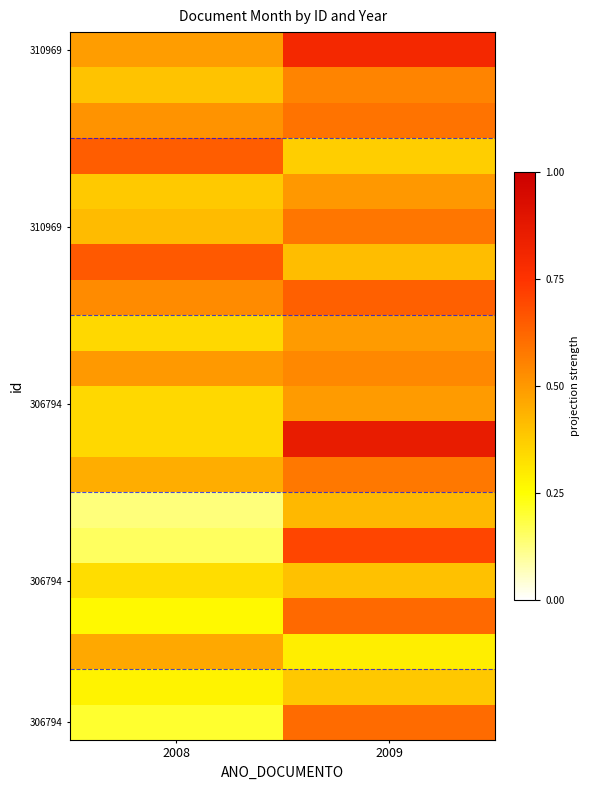

What is the spread (max minus min) of values at 2009?

0.6